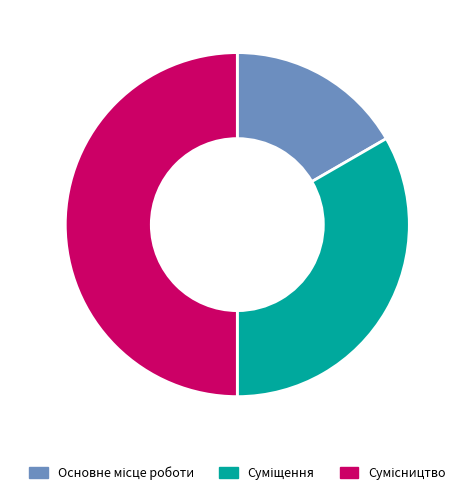

How many segments does this pie chart have?

3